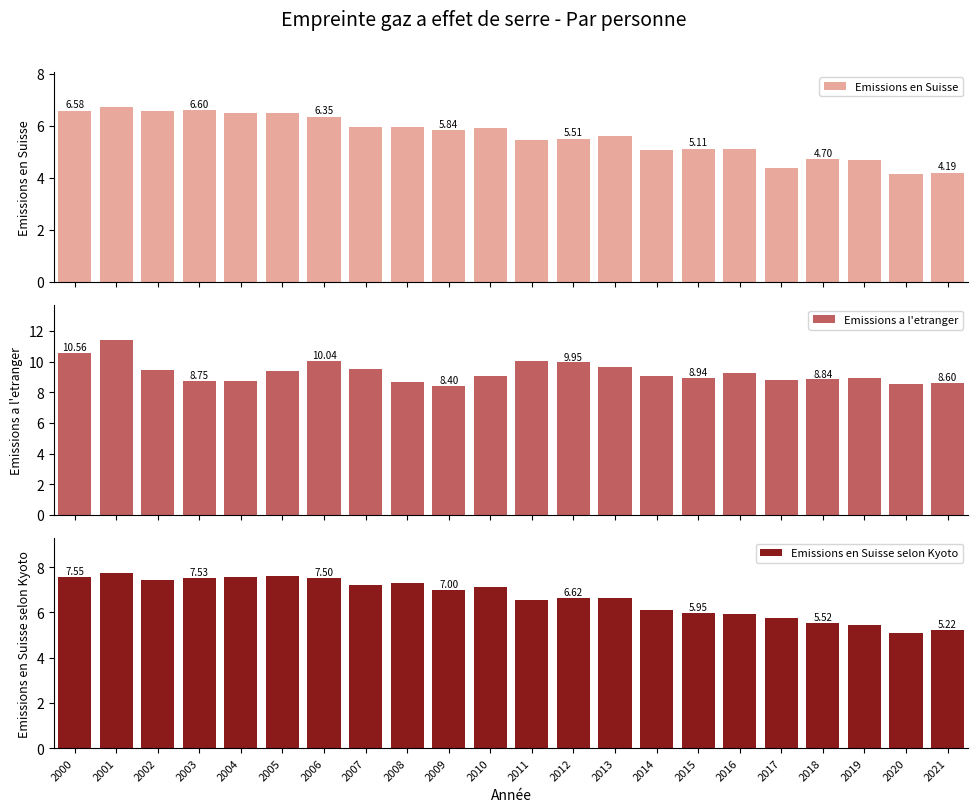

How many bars are there in total?

66